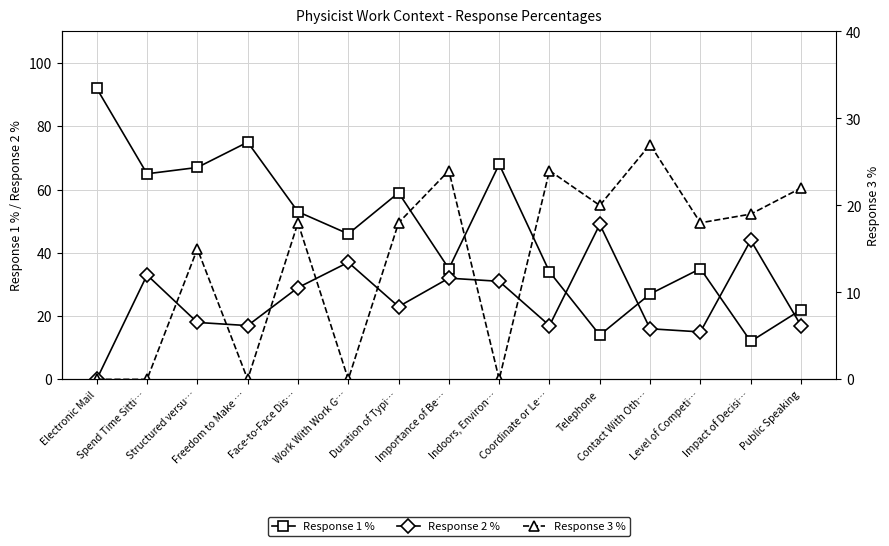

True or false: Response 3 % has a value of 4 at Structured versu….

False